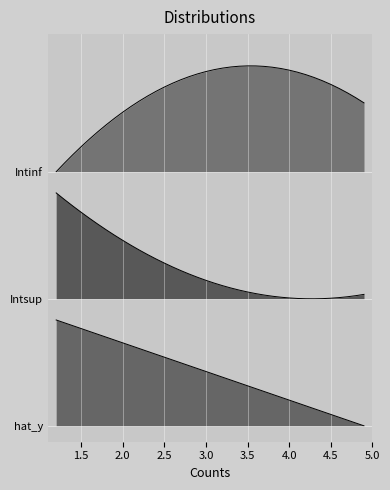

Does the chart display data point markers on the line(s)?

No